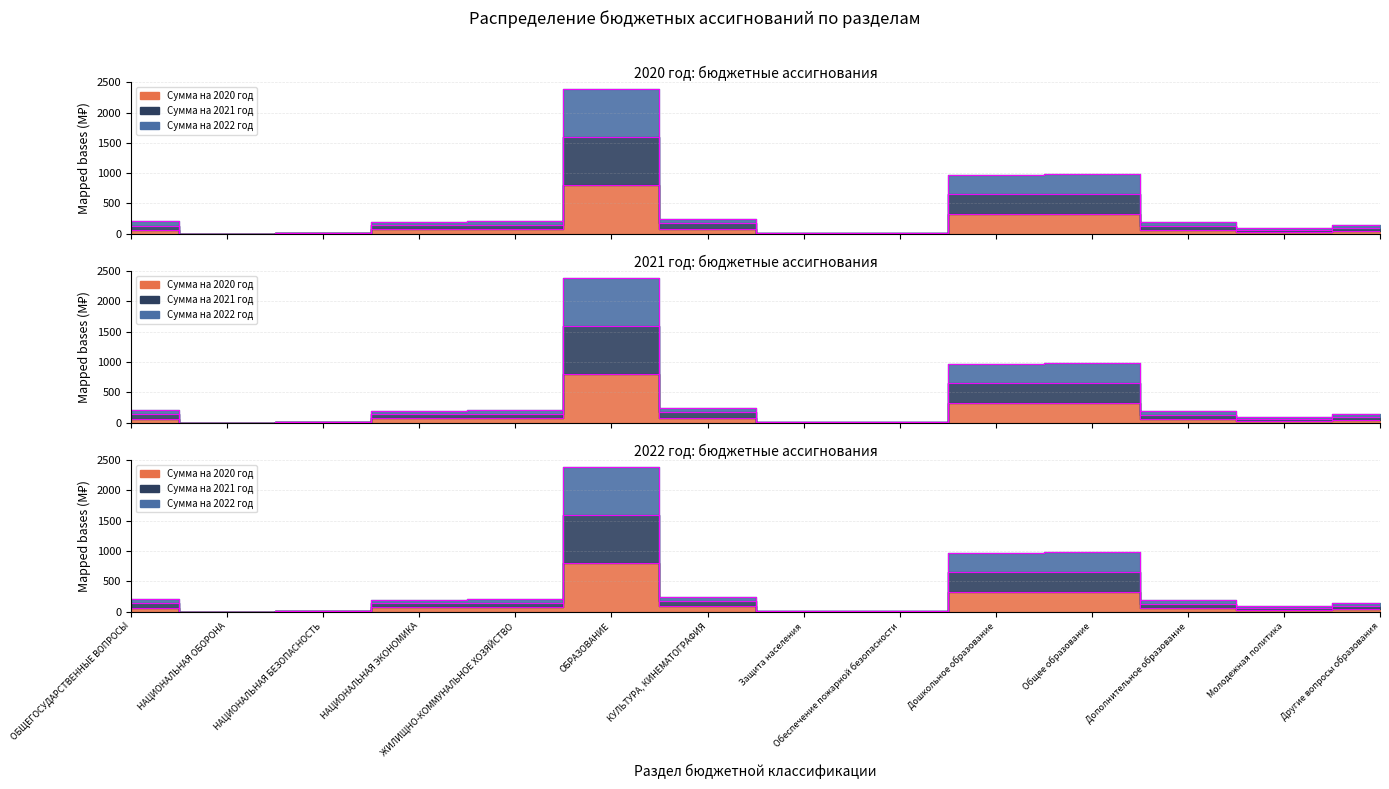

Which has a higher value, Другие вопросы образования or ОБРАЗОВАНИЕ?

ОБРАЗОВАНИЕ